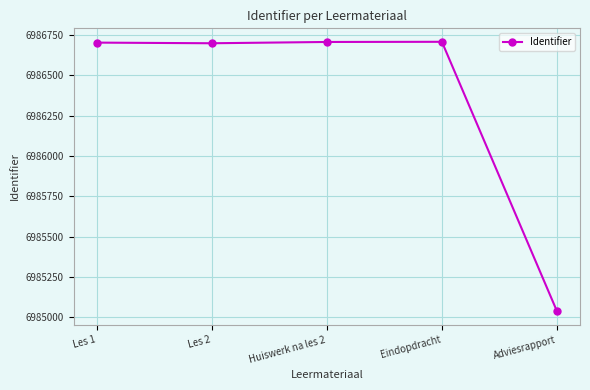

What is the change in value from Les 1 to Les 2?

-4